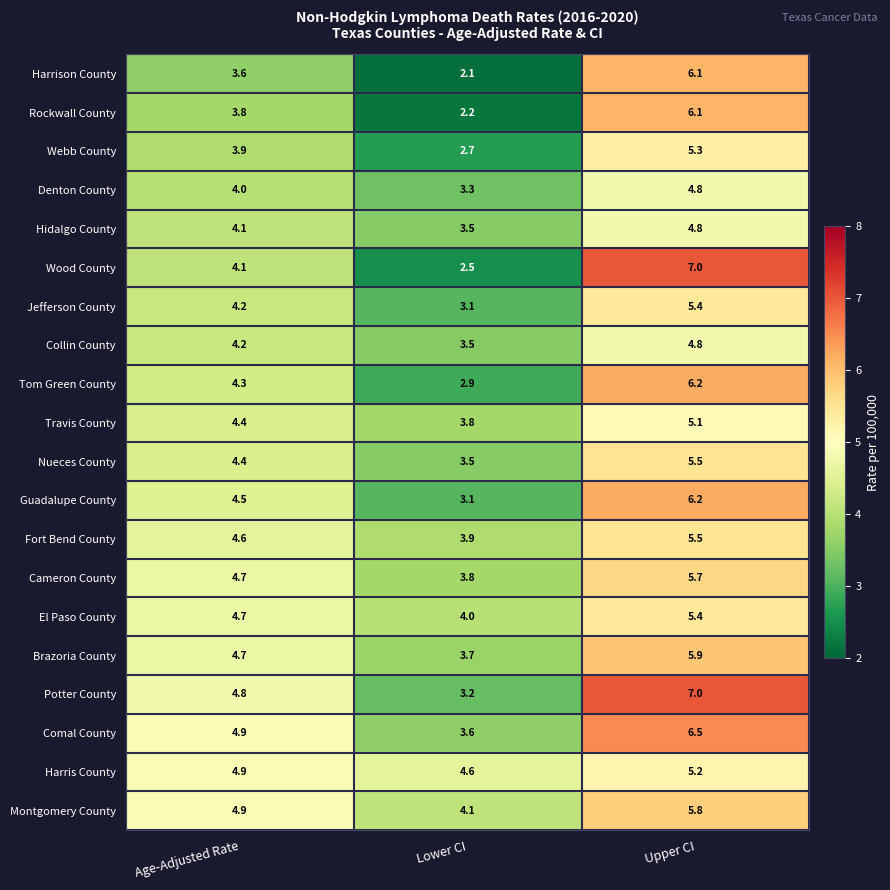

What is the sum of all Guadalupe County values?

13.8